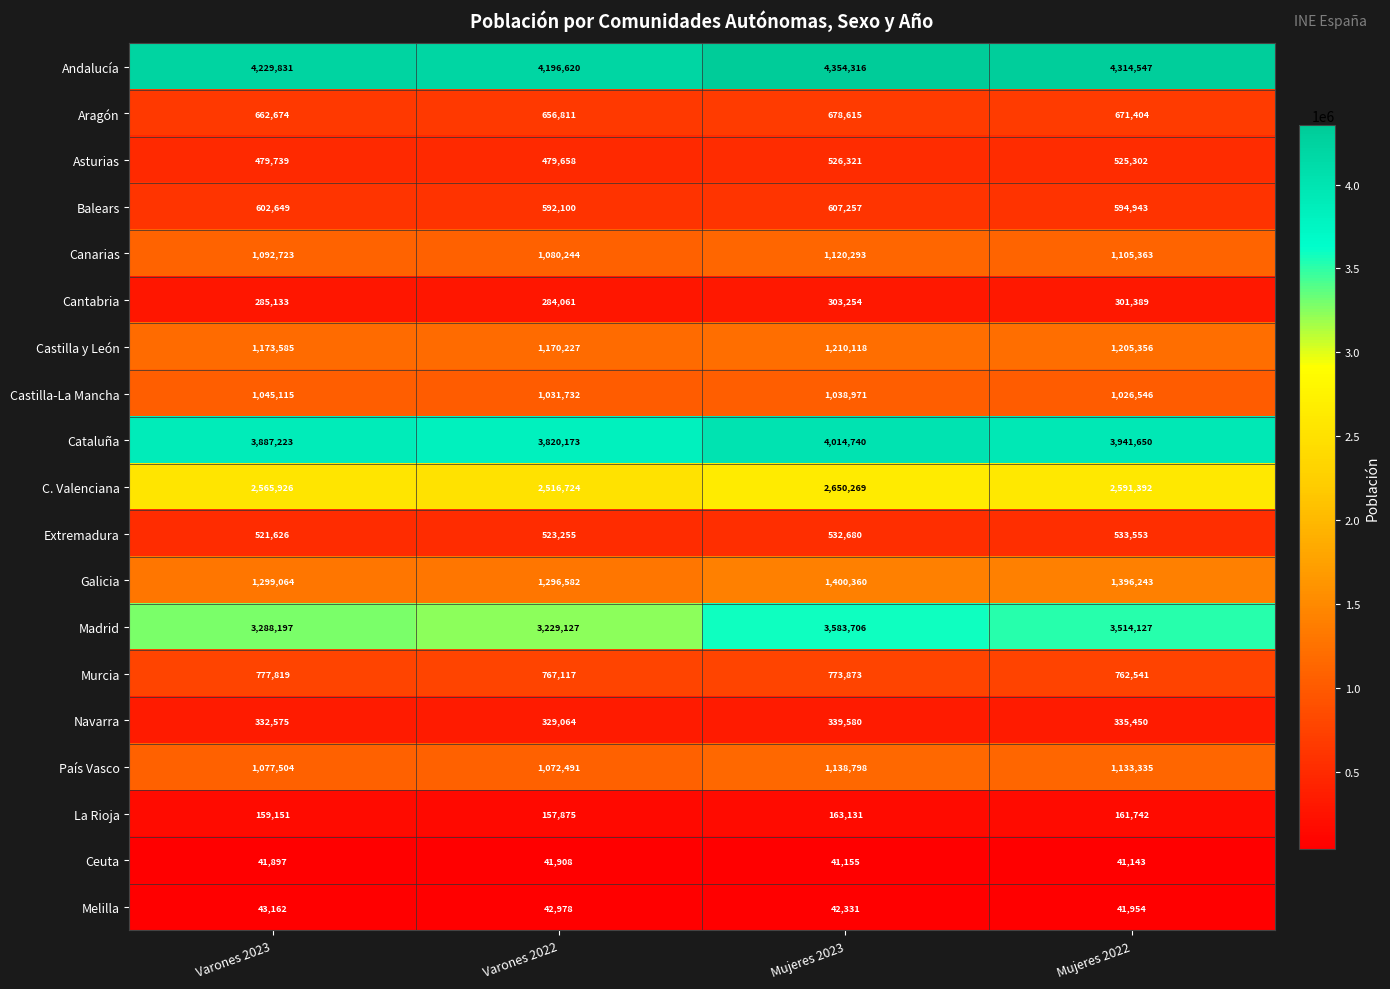

What is the minimum value shown in the chart?

41143